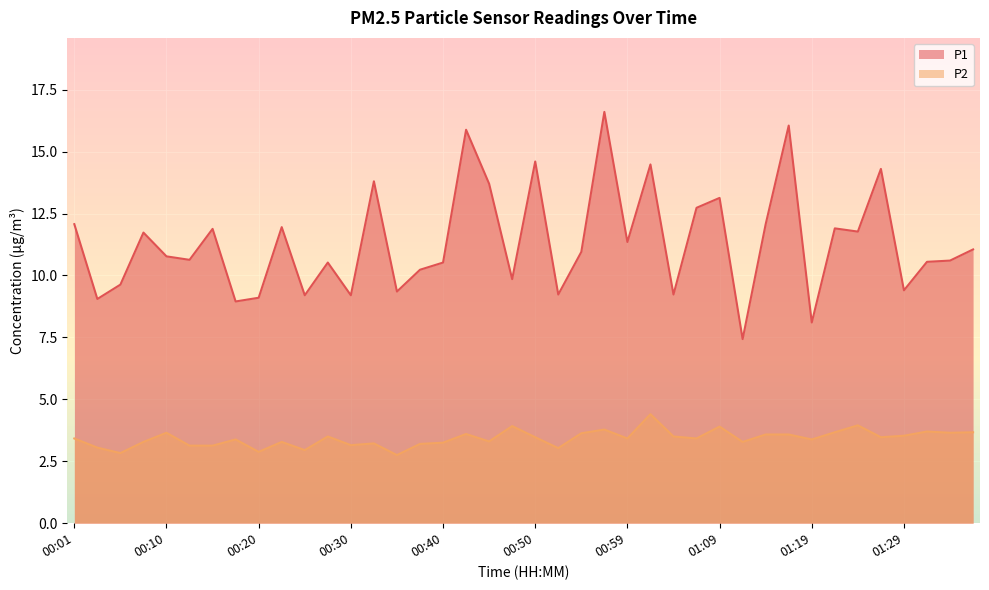

In P2, how many points are lower than both neighbors (excluding endpoints)?

13